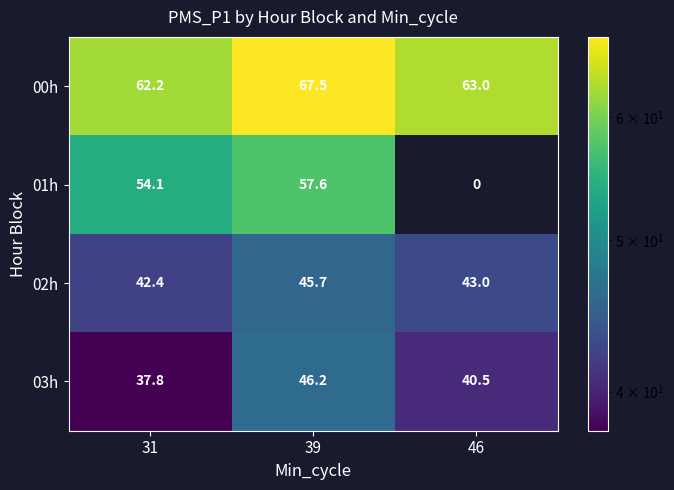

How many positive values does the 01h series have?

2